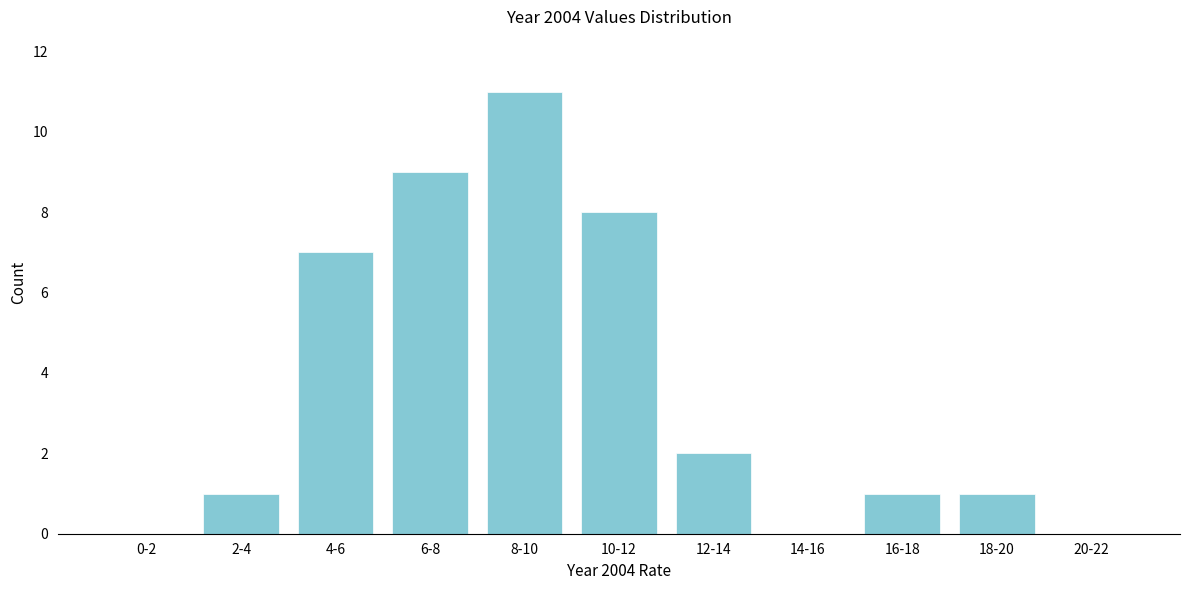

Reading left to right, extract all data points from this chart.

0-2=0	2-4=1	4-6=7	6-8=9	8-10=11	10-12=8	12-14=2	14-16=0	16-18=1	18-20=1	20-22=0